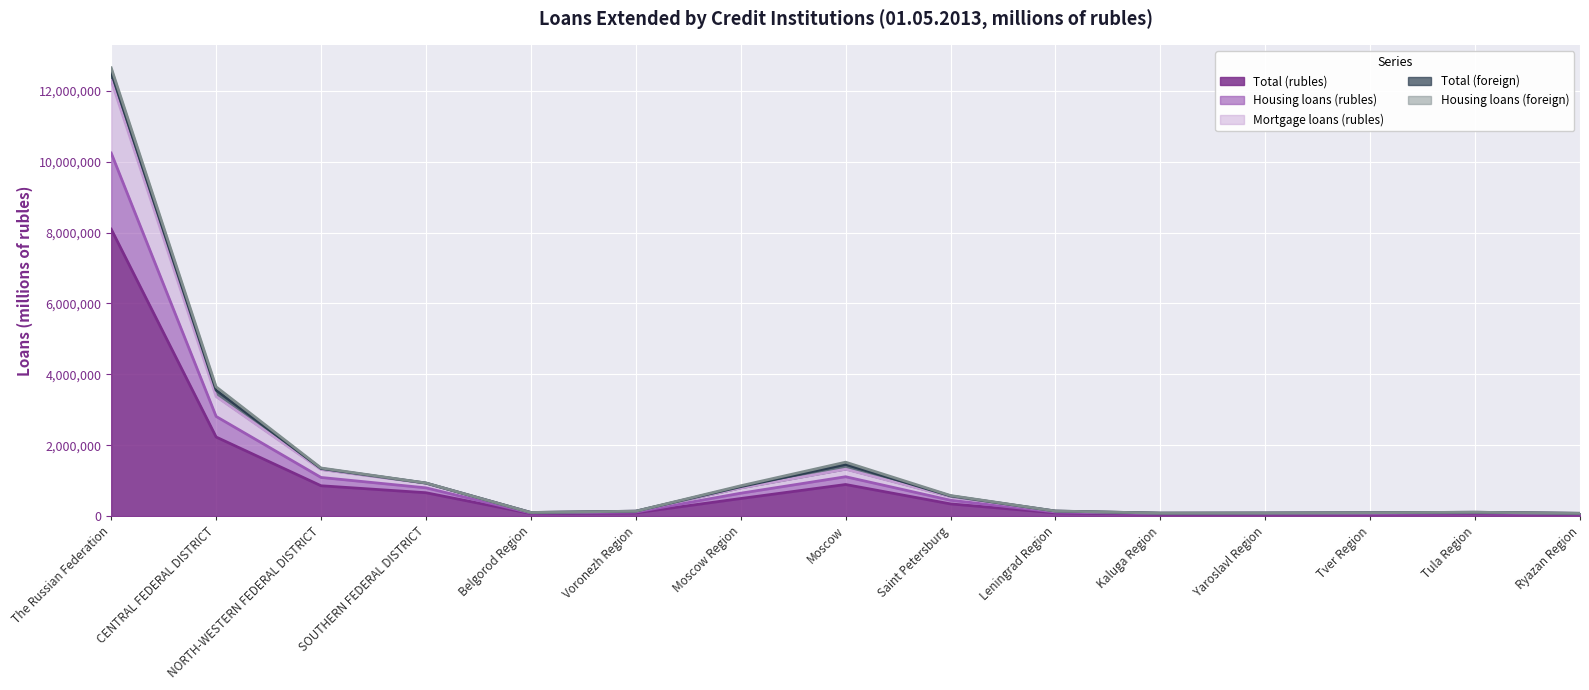

Where is Total (rubles) nearest to the value 4072988?

CENTRAL FEDERAL DISTRICT